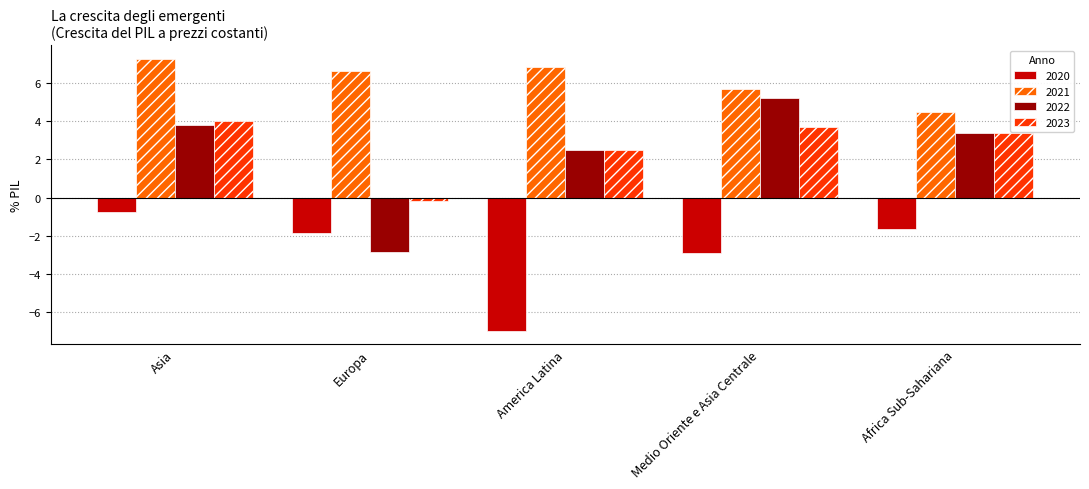

The value of 2021 at Asia is 2.2. True or false?

False